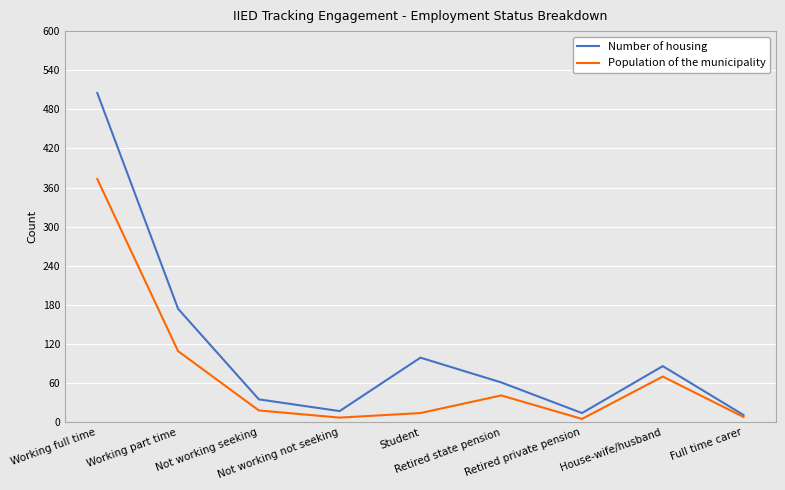

Count the number of data series in this chart.

2